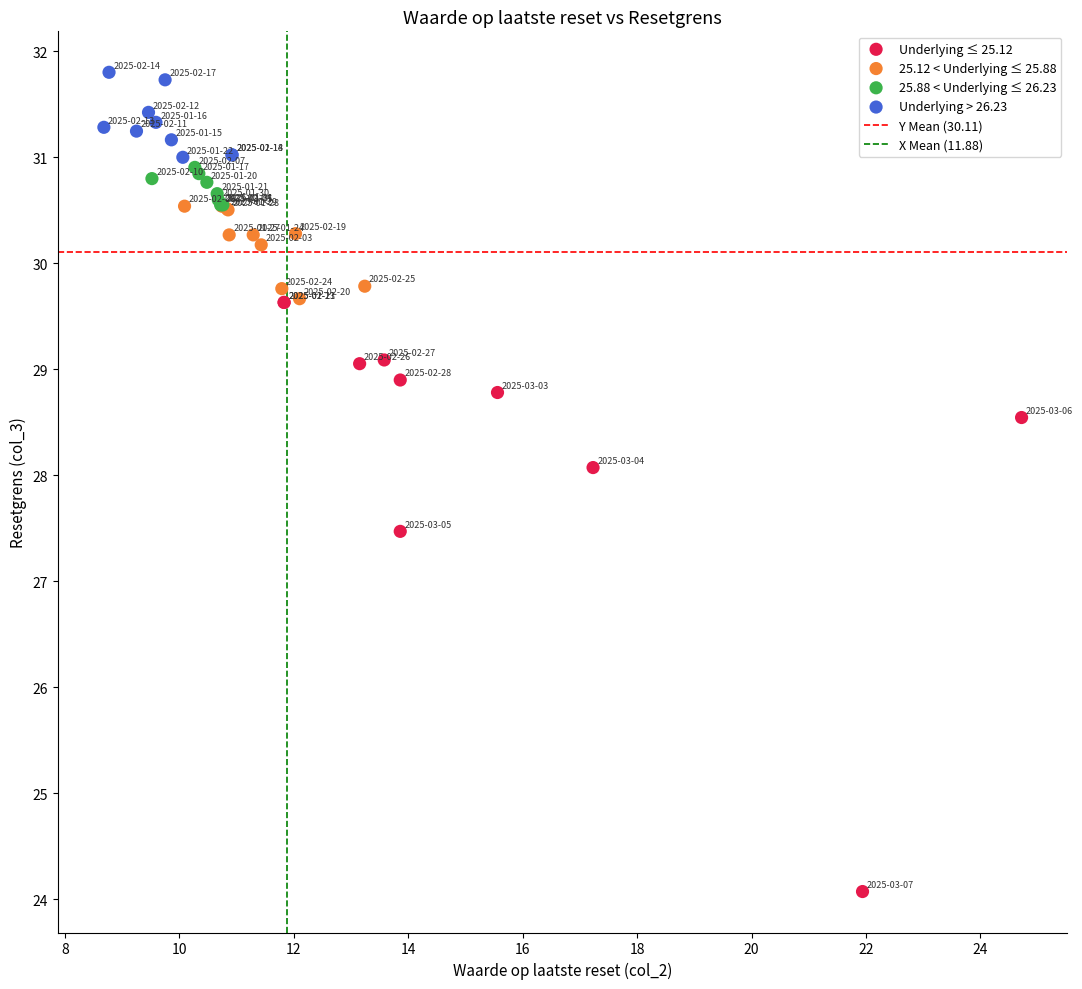

Which series reaches the minimum Y coordinate?

Underlying ≤ 25.12